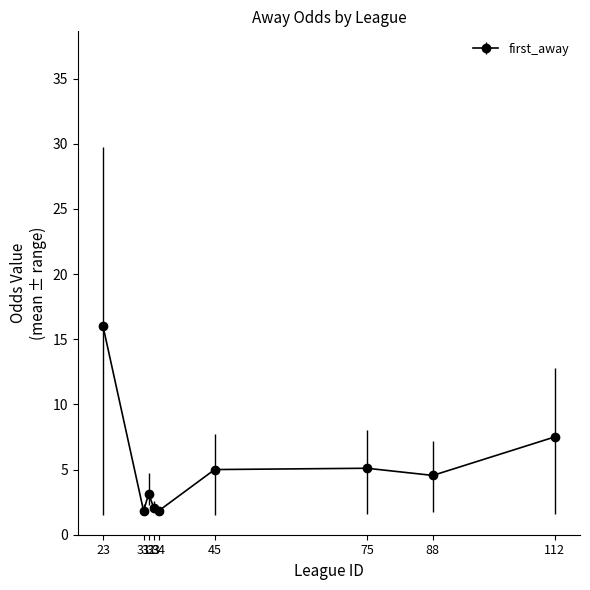

What is the average value?

5.2